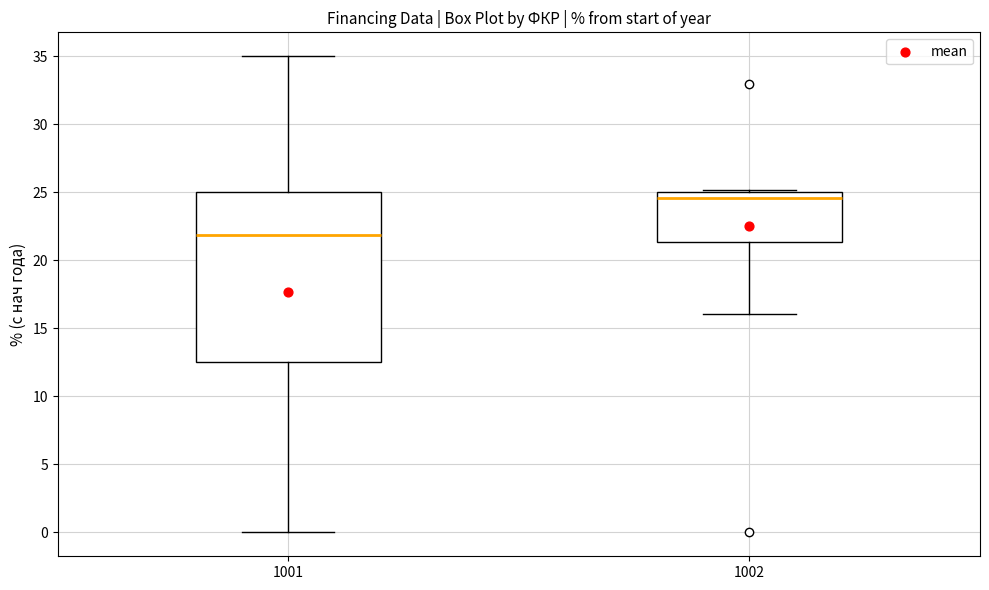

Comparing the boxes themselves (not the whiskers), which one is the tallest?

1001